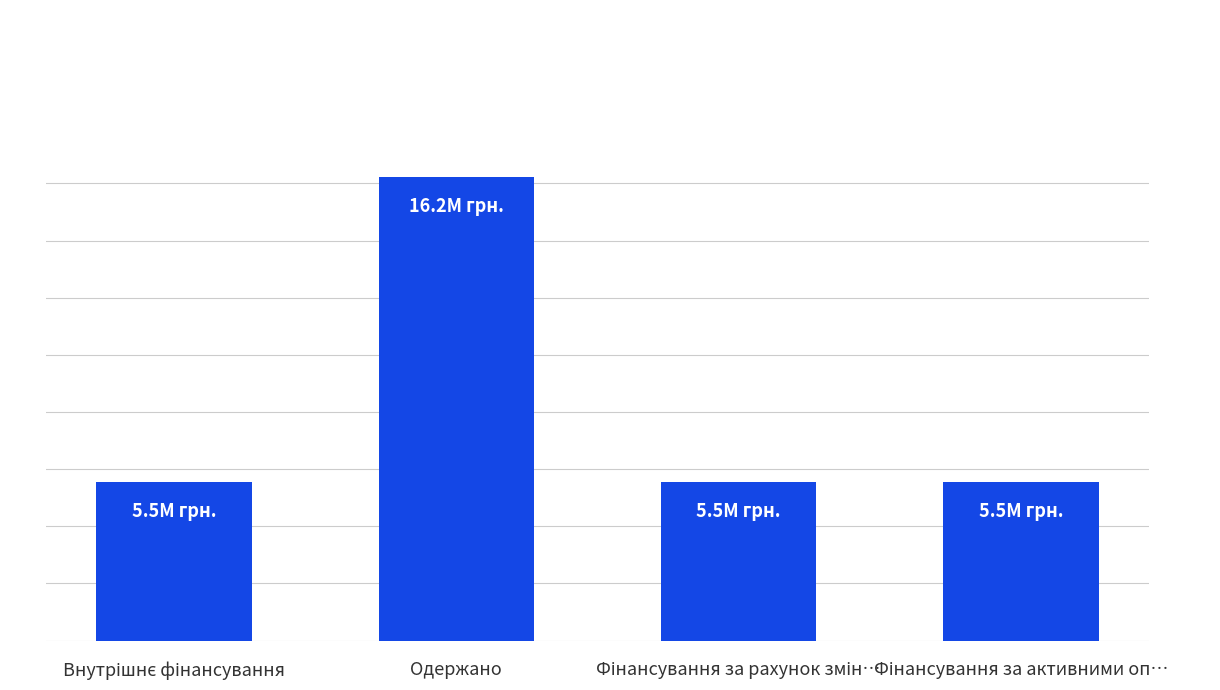

What position from the left is Одержано?

2